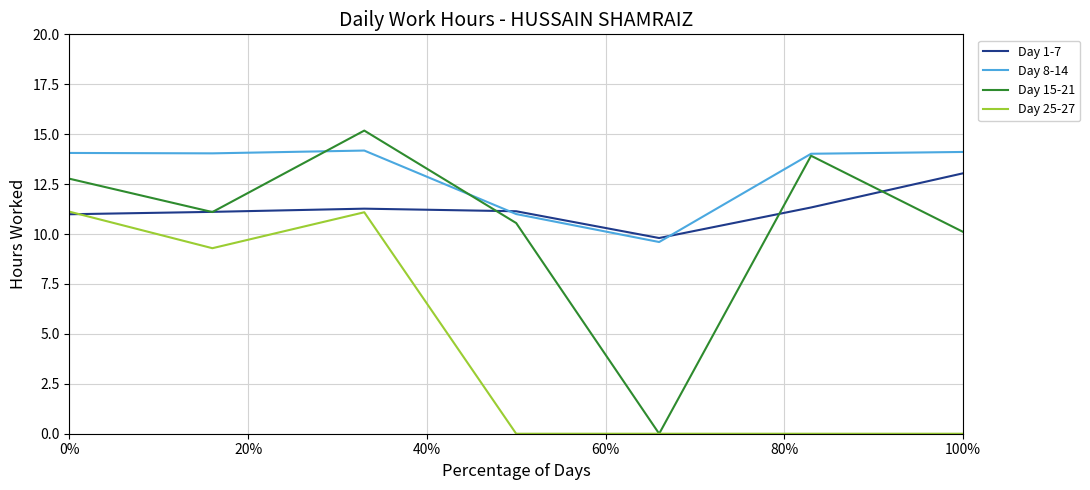

What is the sum of all Day 8-14 values?

91.0